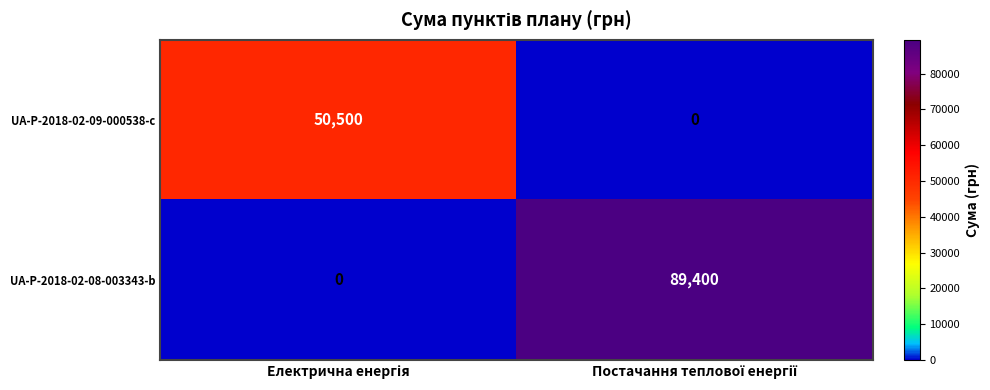

What is the maximum value shown in the chart?

89400